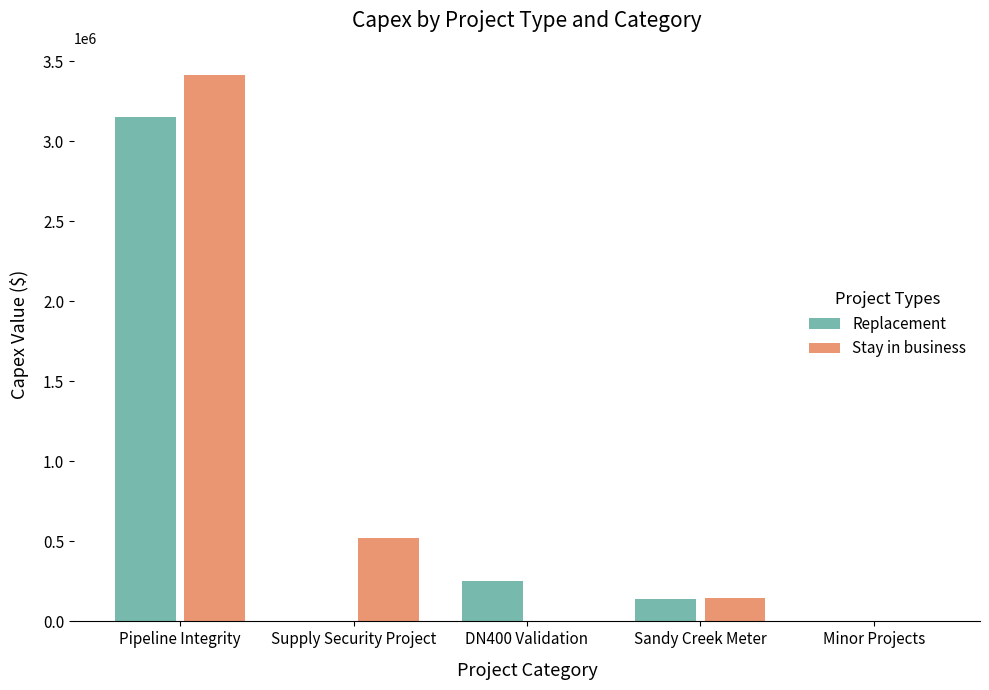

What is the sum of all Stay in business values?

4085969.1